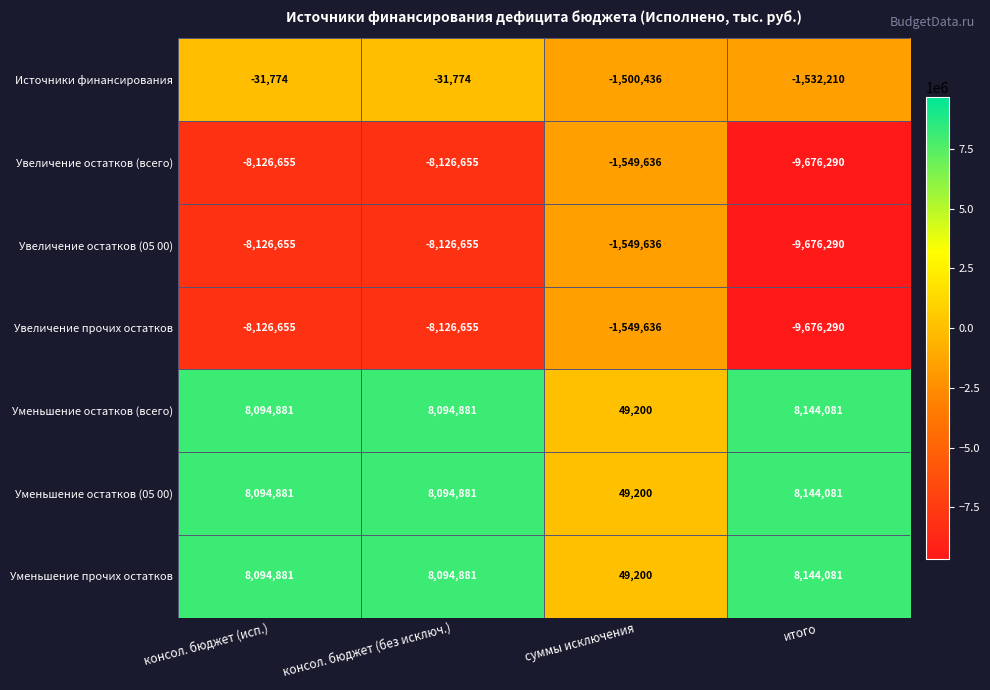

Is the value of Увеличение прочих остатков at итого greater than the value of Уменьшение прочих остатков at консол. бюджет (исп.)?

No